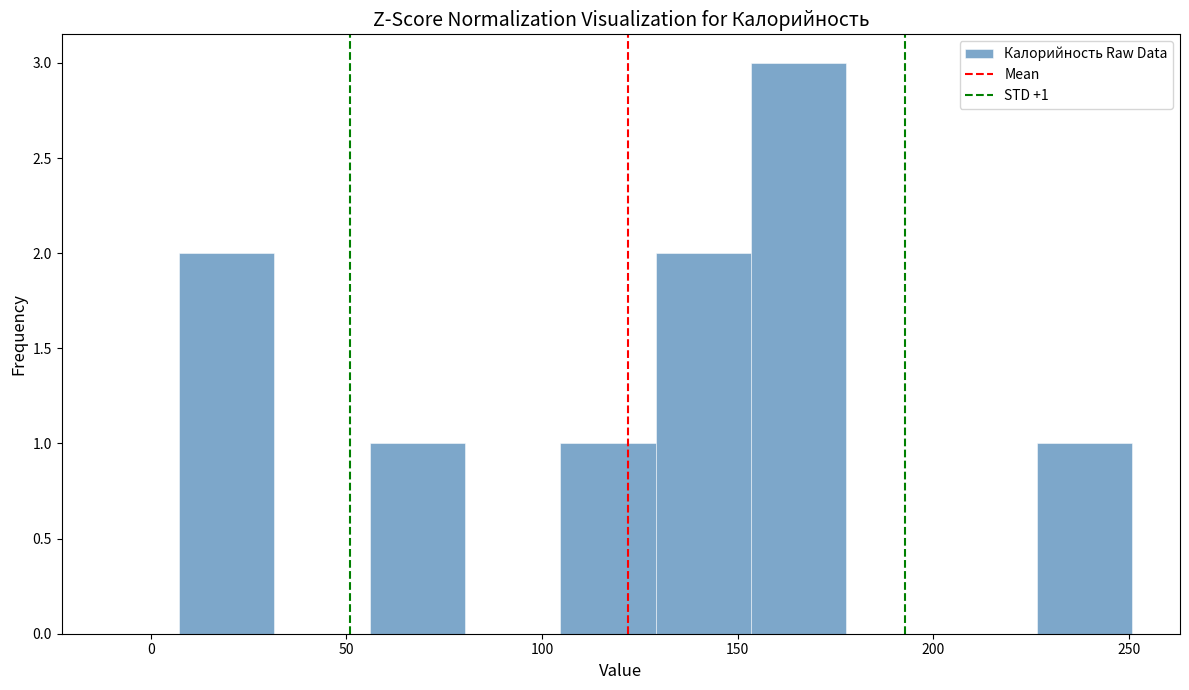

Which range on the x-axis has the tallest bar?

155 to 180